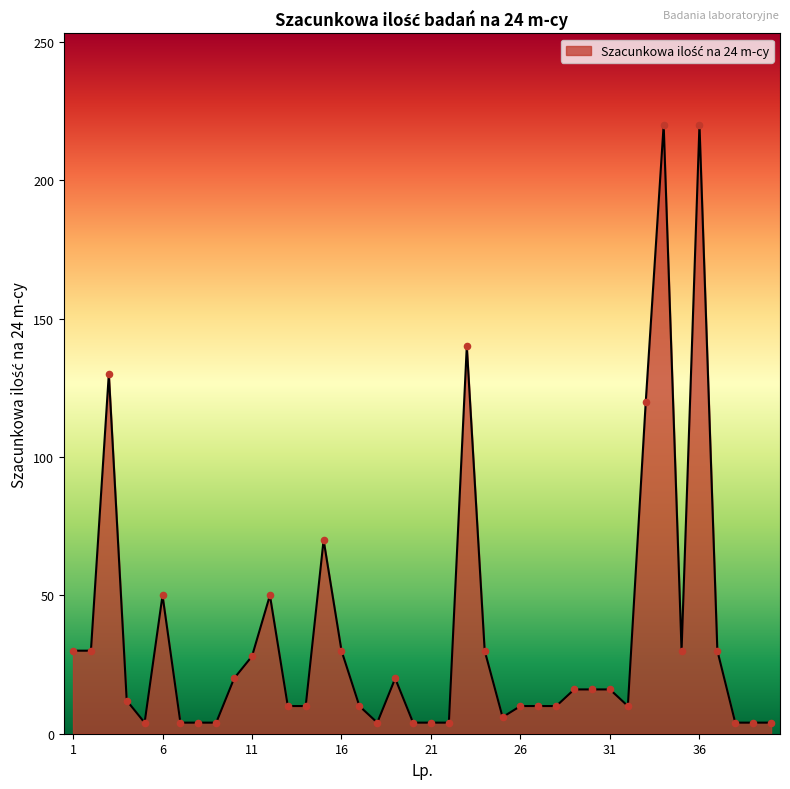

What is the difference between the maximum and minimum values?

216